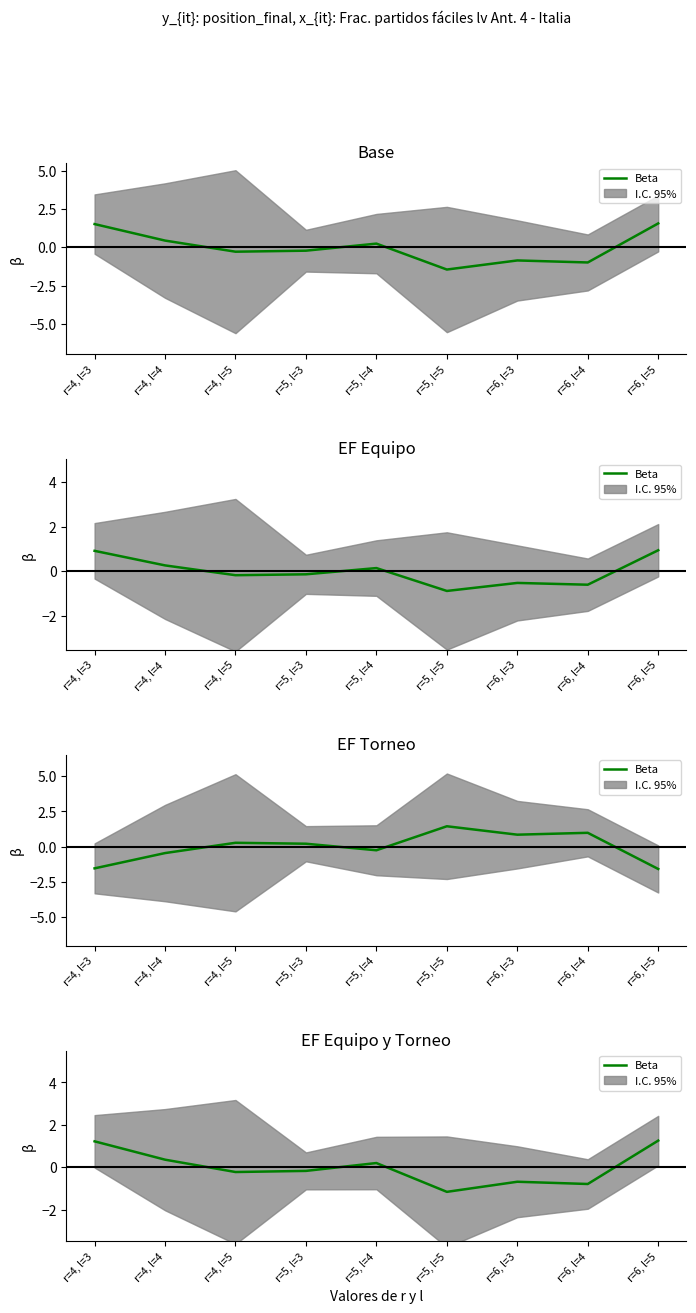

What is the difference between the second highest and second lowest values?

2.0